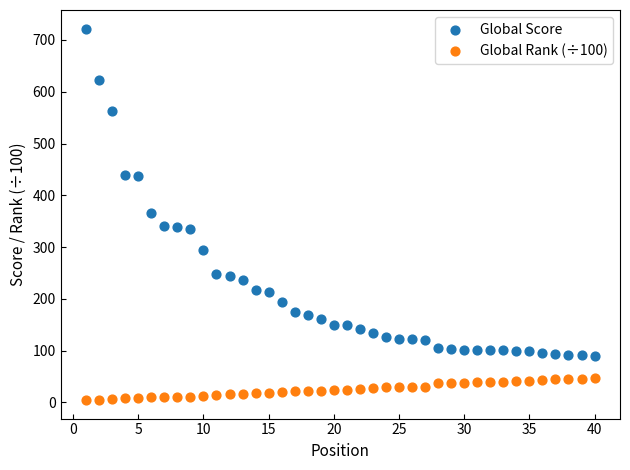

Which series contains the lowest Y value?

Global Rank (÷100)